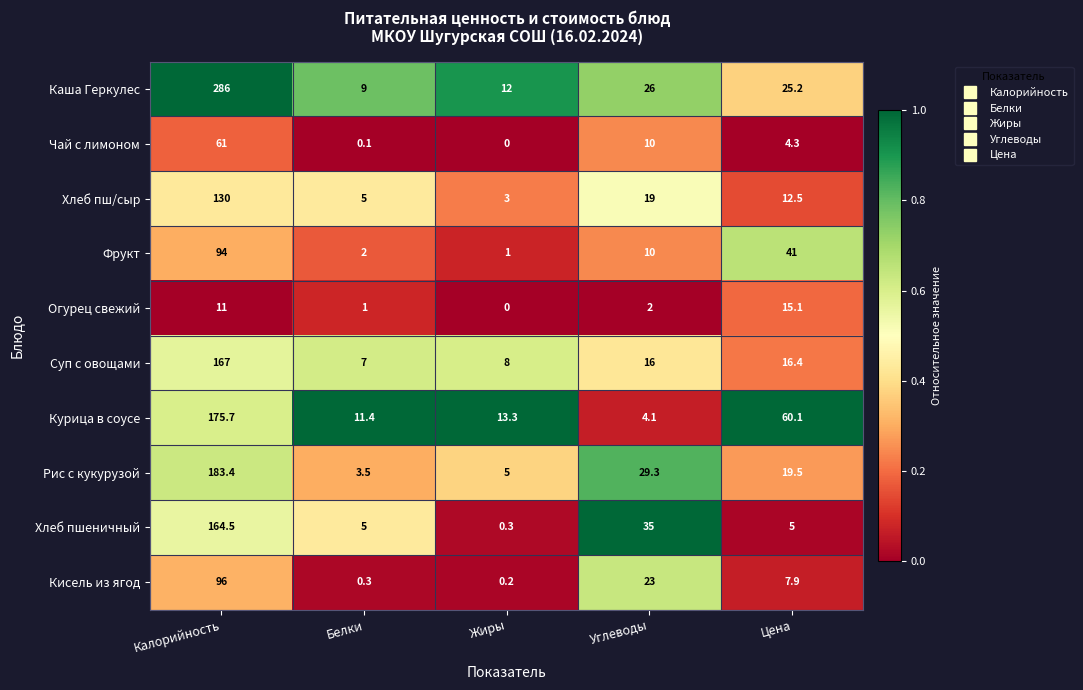

What is the maximum value shown in the chart?

286.0